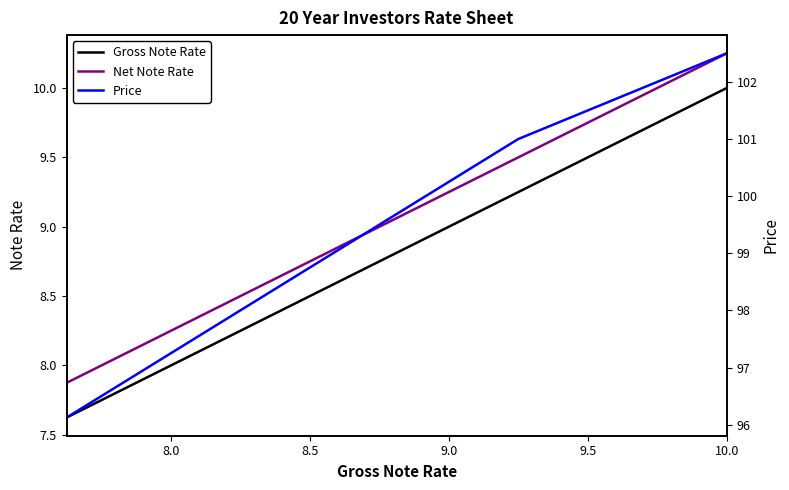

True or false: Net Note Rate and Gross Note Rate intersect in this chart.

False